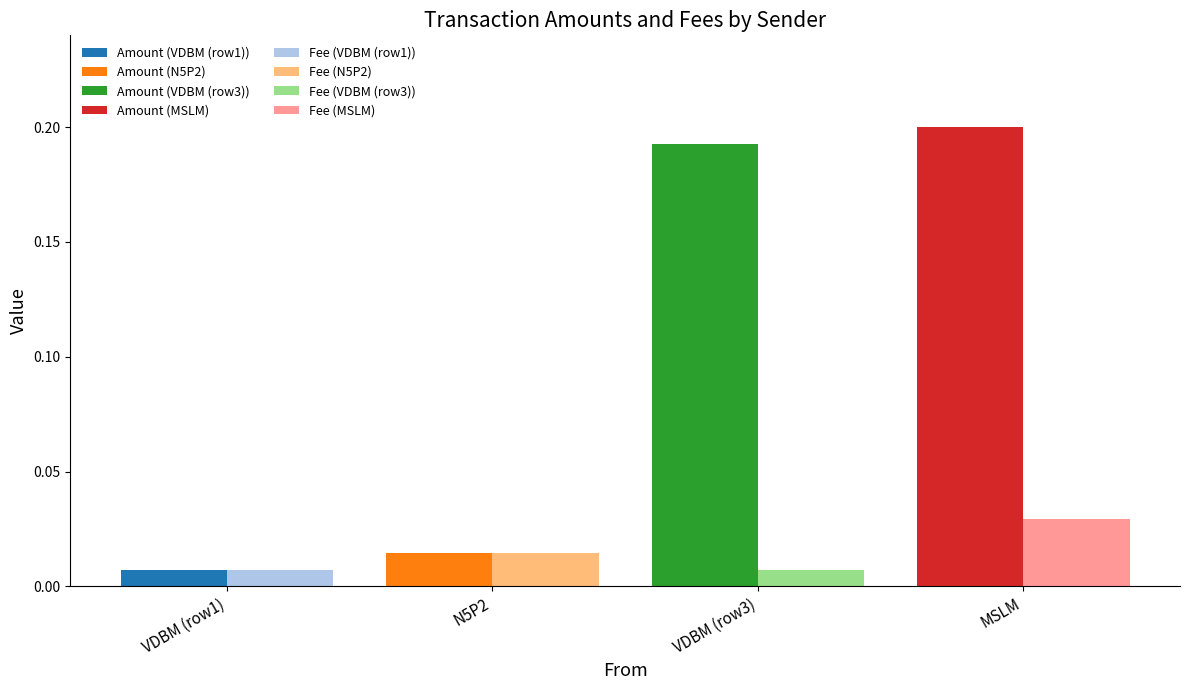

Which series has the widest spread of values?

Amount (VDBM (row1))